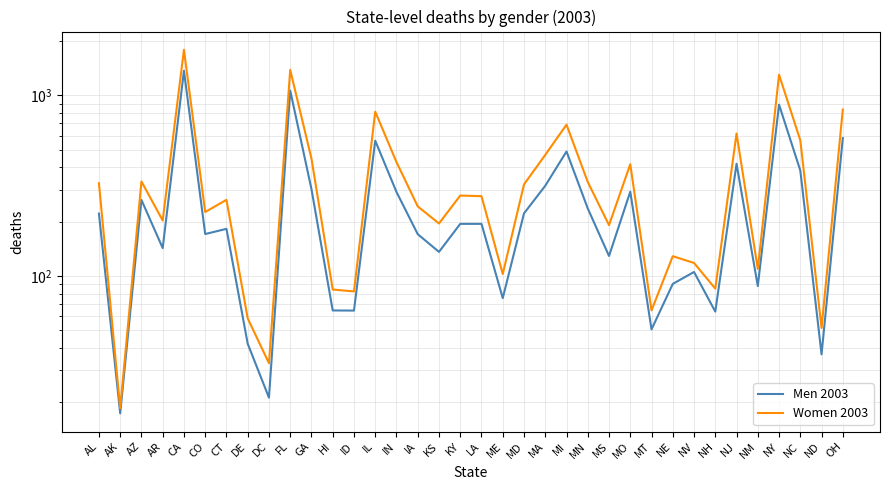

What is the maximum value for Men 2003?

1369.7